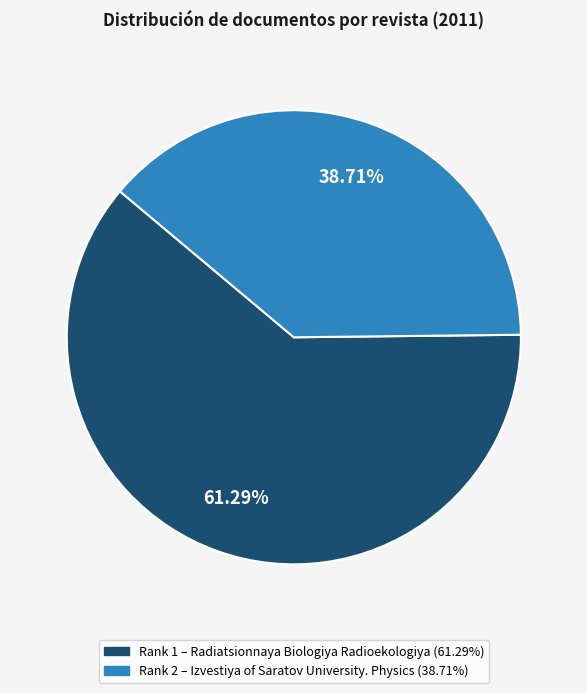

Rank the categories by value from highest to lowest.

Radiatsionnaya Biologiya Radioekologiya, Izvestiya of Saratov University. Physics